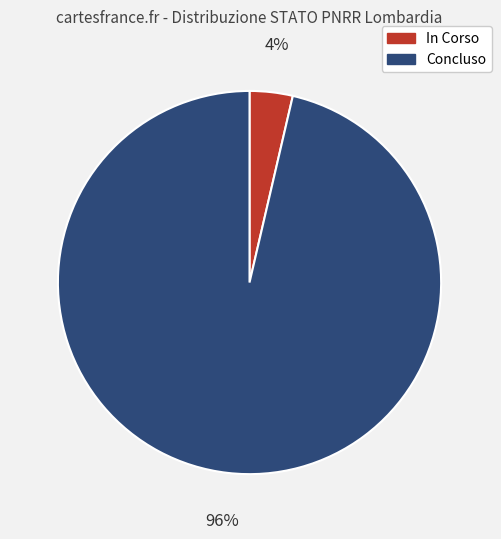

Which category has the smallest portion of the pie?

In Corso